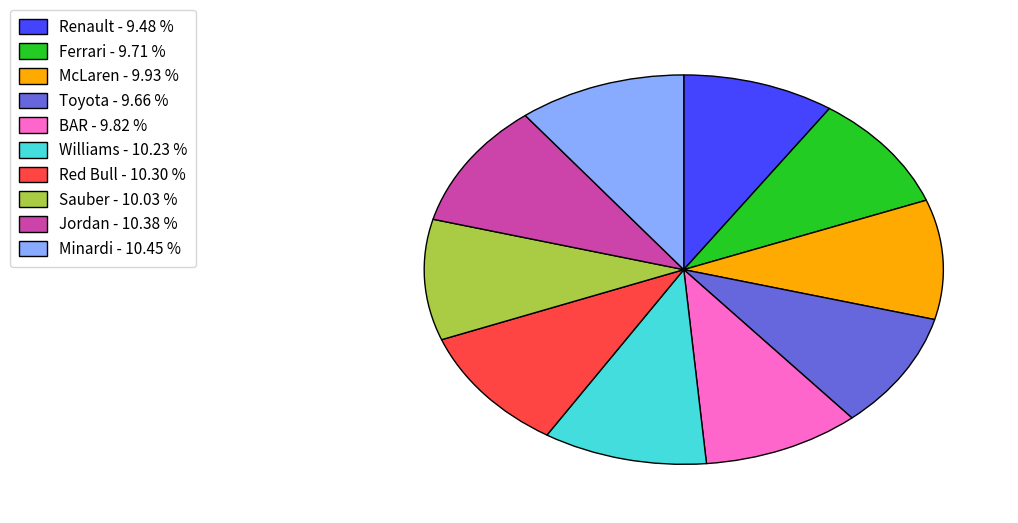

How many slices are in this pie chart?

10